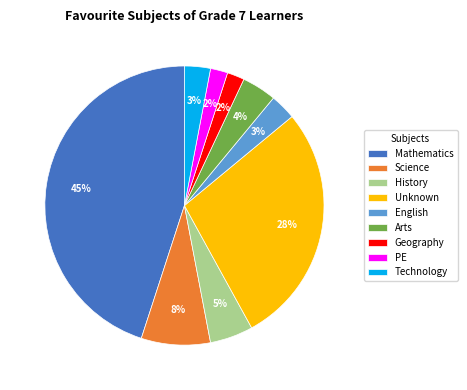

Which category has the biggest portion of the pie?

Mathematics